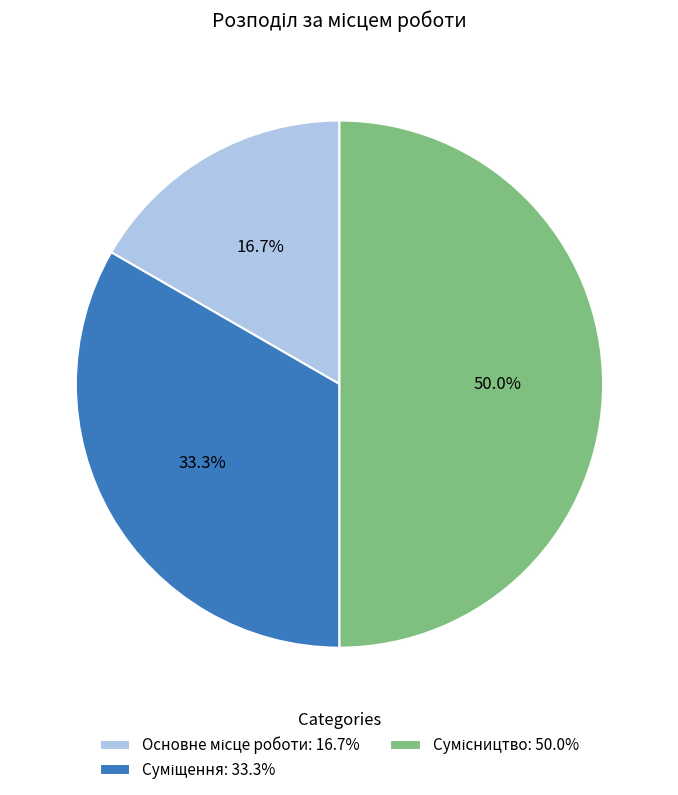

Rank the categories by value from lowest to highest.

Основне місце роботи, Суміщення, Сумісництво